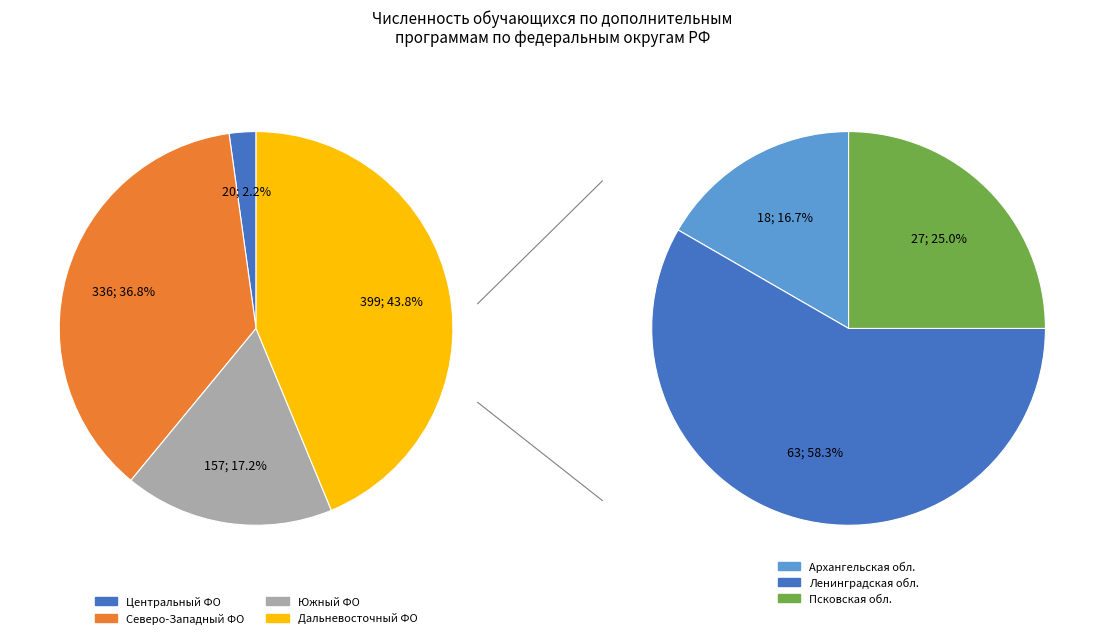

Is it true that Уральский федеральный округ is 0% of the pie?

True